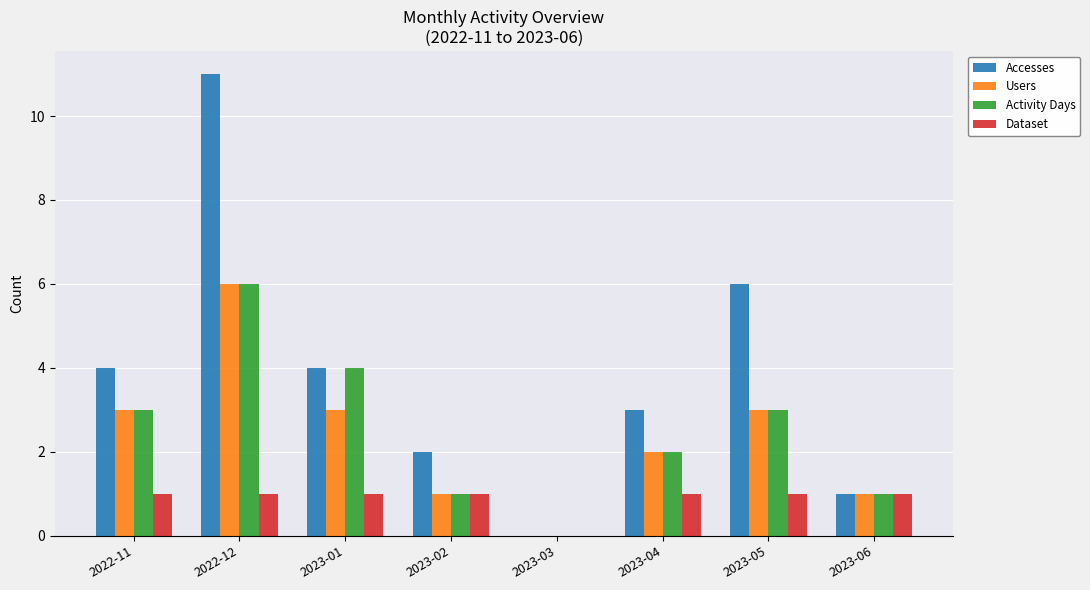

What is the difference between the Dataset values at 2023-03 and 2023-06?

1